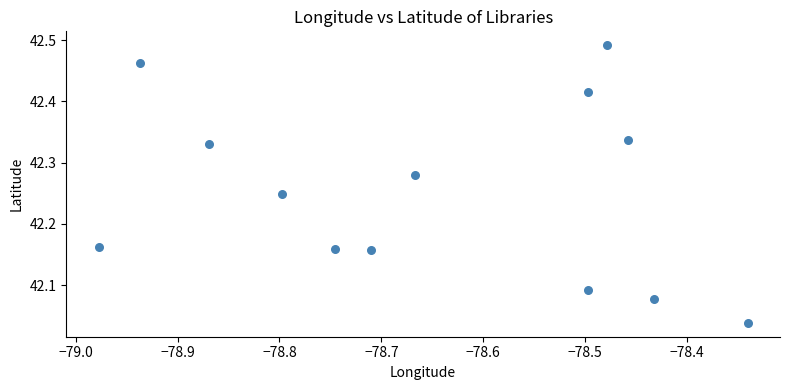

What is the range of X values (max minus min)?

0.6